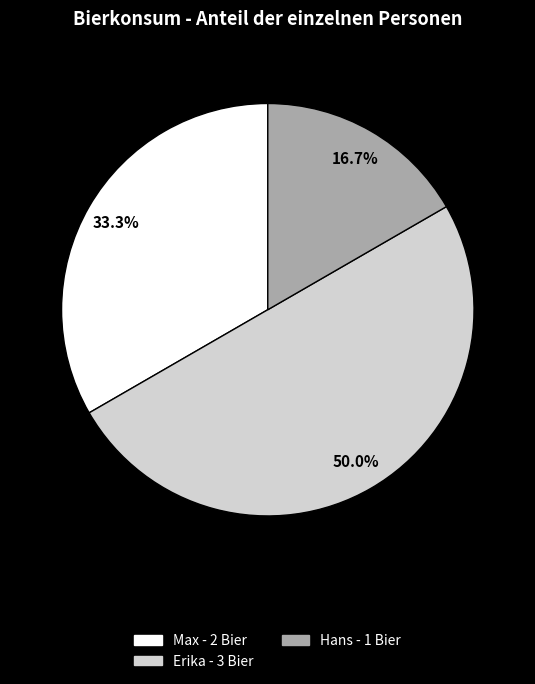

To the nearest percent, what percentage of the pie is Hans?

17%